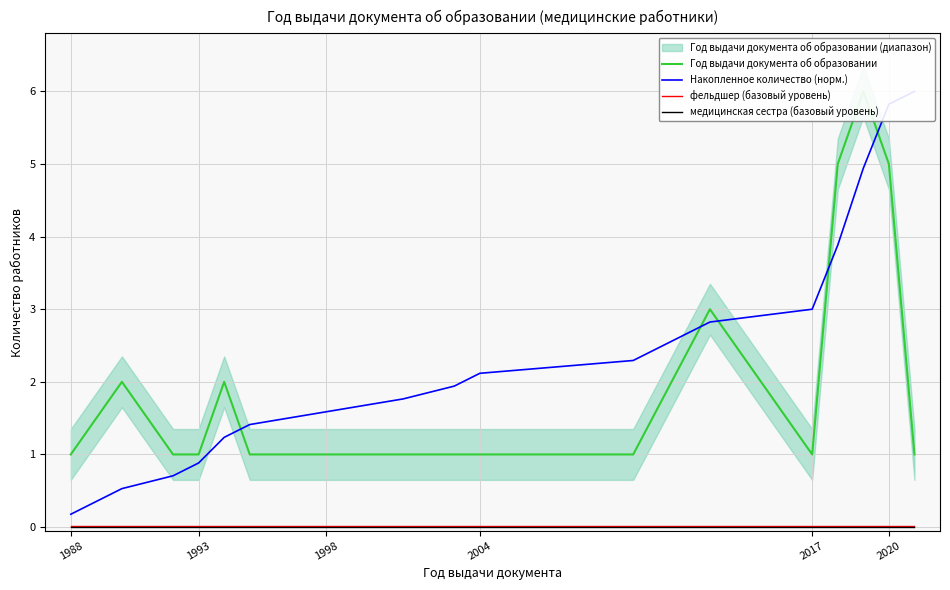

Reading left to right, list all the values displayed in this chart.

Год выдачи документа об образовании: 1.0	2.0	1.0	1.0	2.0	1.0	1.0	1.0	1.0	1.0	1.0	3.0	1.0	5.0	6.0	5.0	1.0
Накопленное количество (норм.): 0.2	0.5	0.7	0.9	1.2	1.4	1.6	1.8	1.9	2.1	2.3	2.8	3.0	3.9	4.9	5.8	6.0
фельдшер (базовый уровень): 0.0	0.0	0.0	0.0	0.0	0.0	0.0	0.0	0.0	0.0	0.0	0.0	0.0	0.0	0.0	0.0	0.0
медицинская сестра (базовый уровень): 0.0	0.0	0.0	0.0	0.0	0.0	0.0	0.0	0.0	0.0	0.0	0.0	0.0	0.0	0.0	0.0	0.0